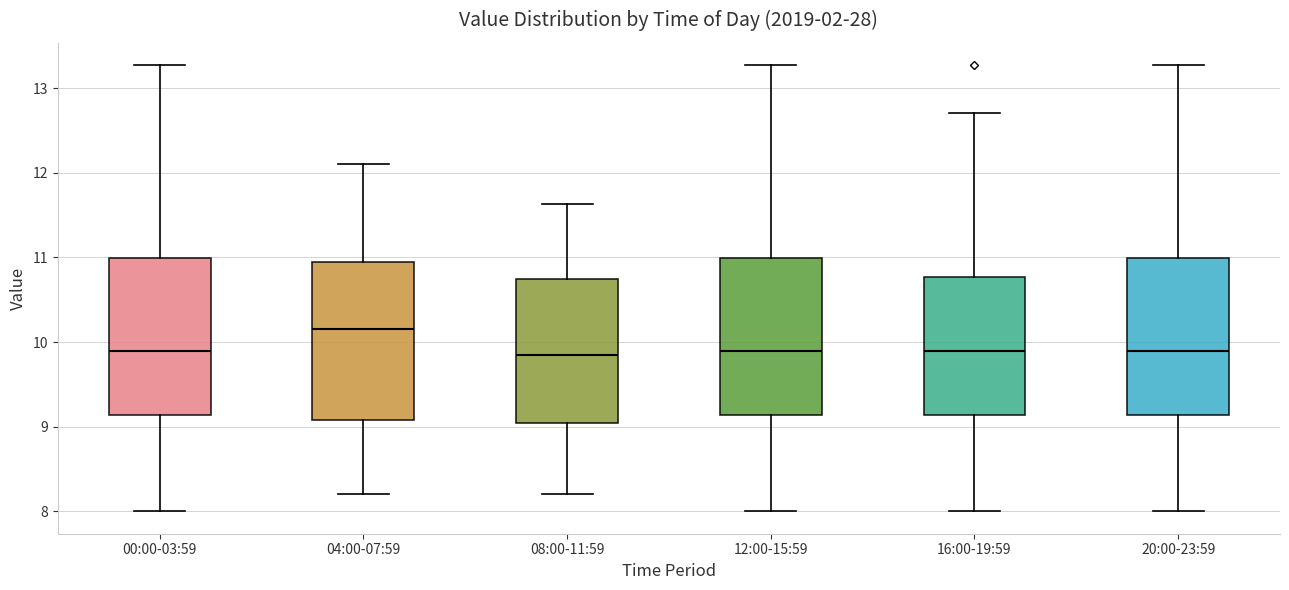

Which box's median line is the highest?

04:00-07:59